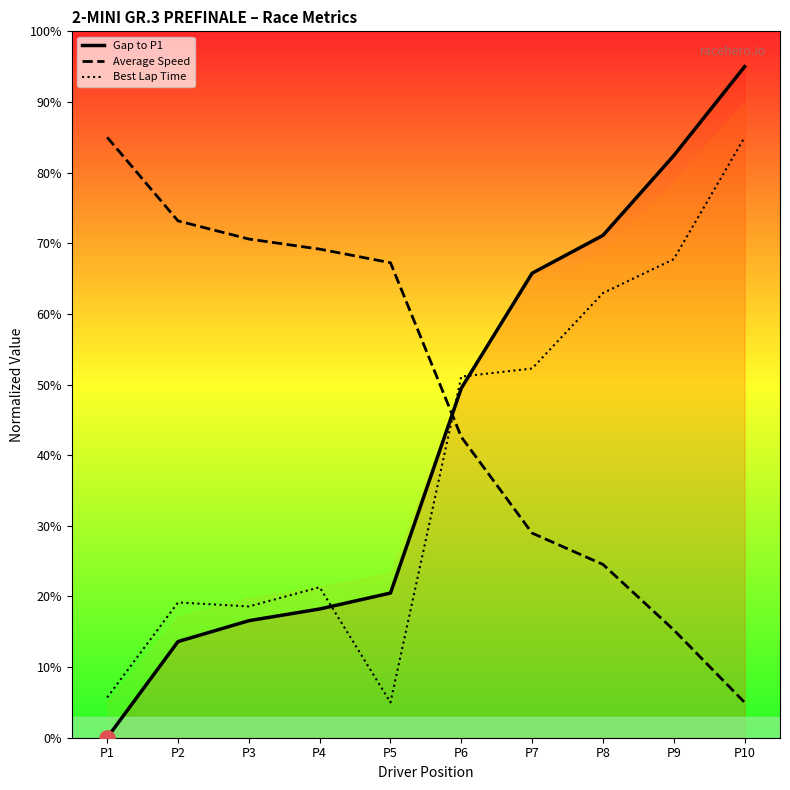

Which series reaches the maximum Y coordinate?

Gap to P1